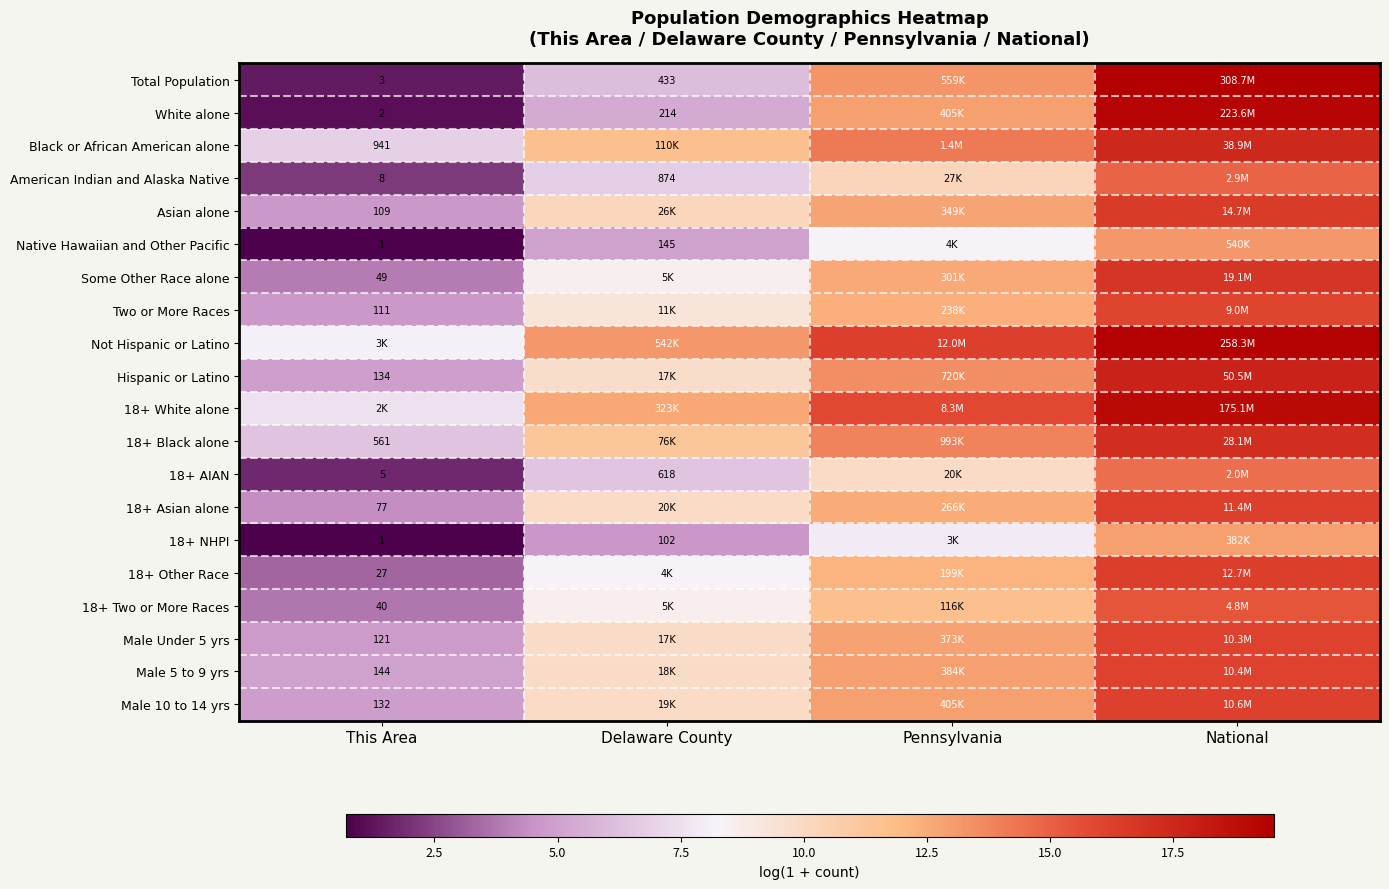

What is the greatest value displayed?

19.5